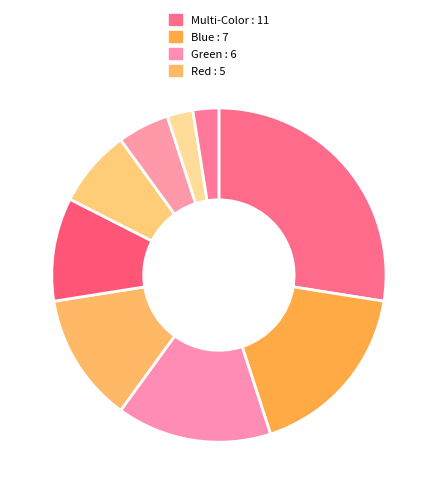

Count the number of slices in the pie.

9